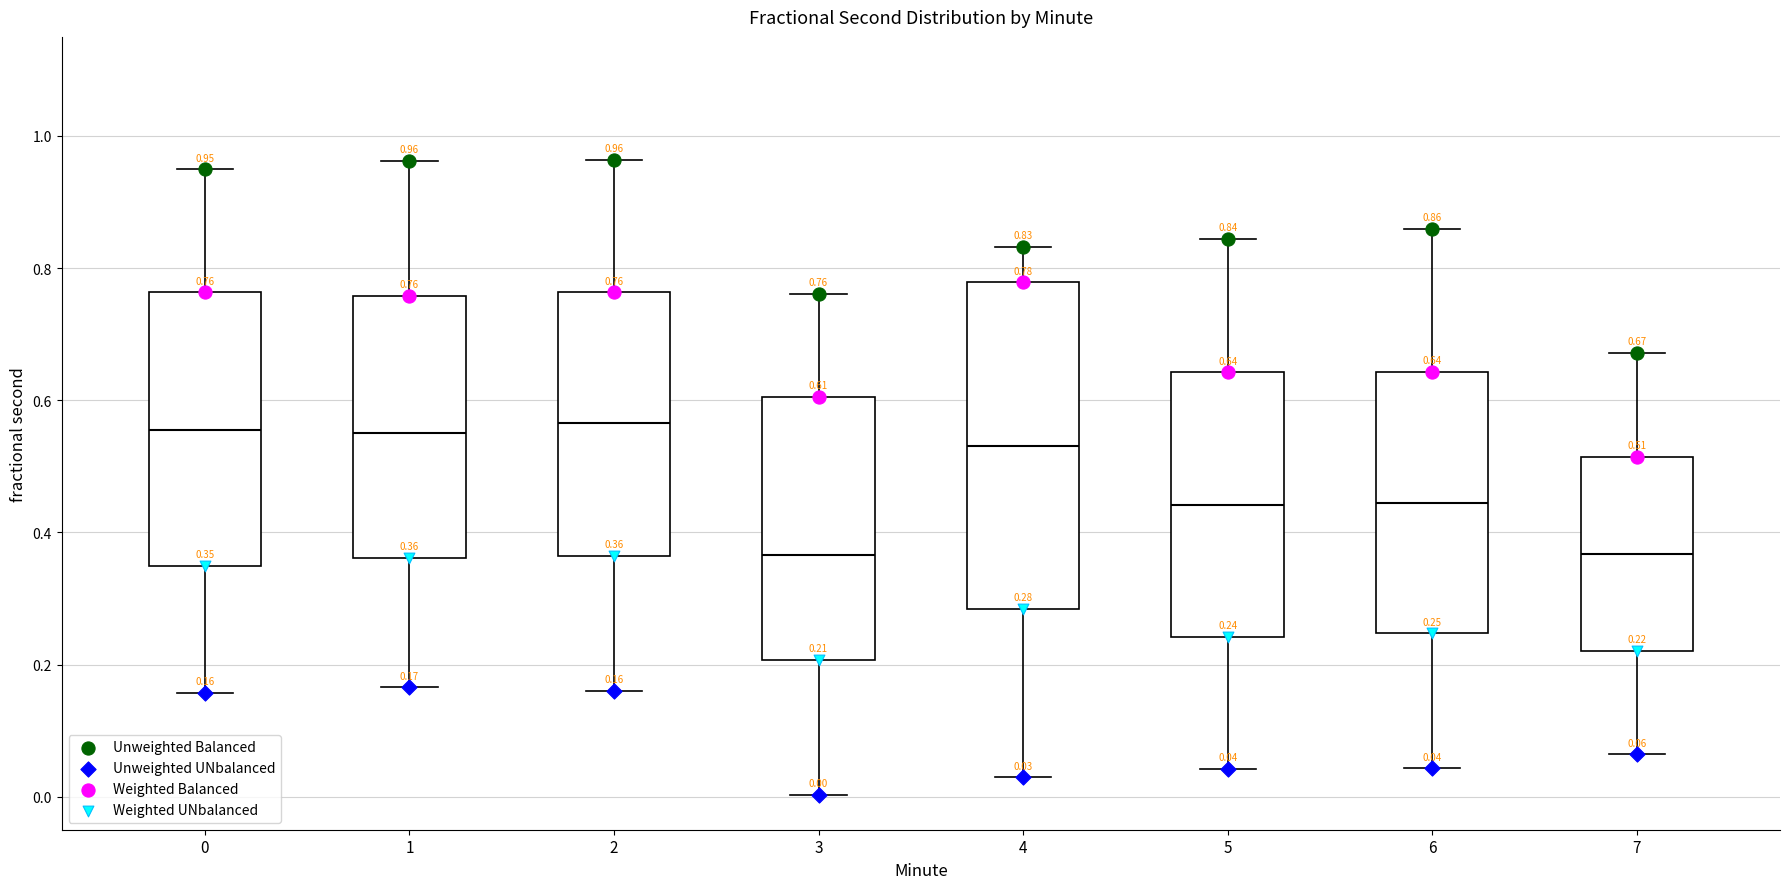

Which box is the tallest, from its lower edge to its upper edge?

4